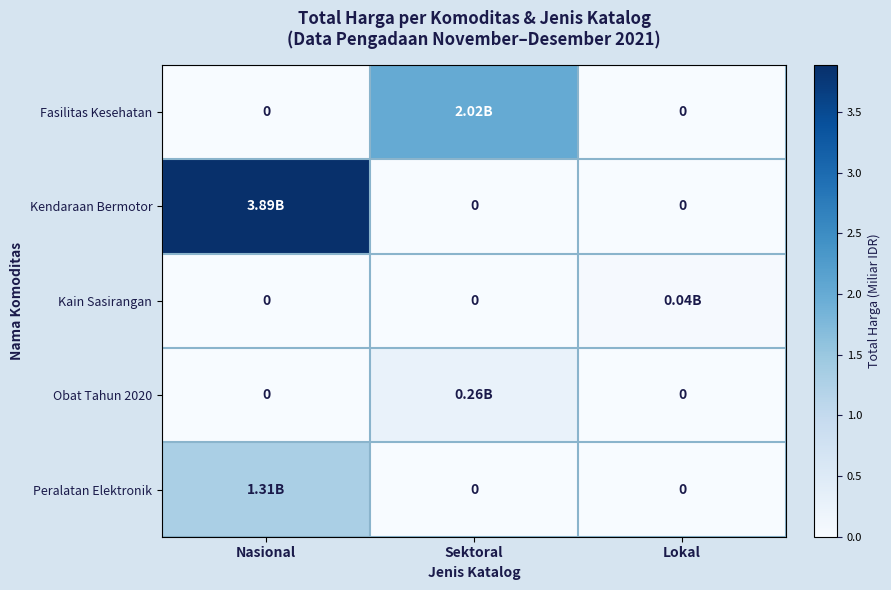

Which series has the widest spread of values?

Kendaraan Bermotor